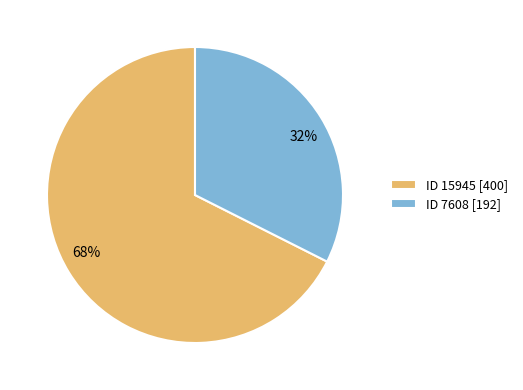

What is the largest slice in the pie chart?

ID 15945 [400]